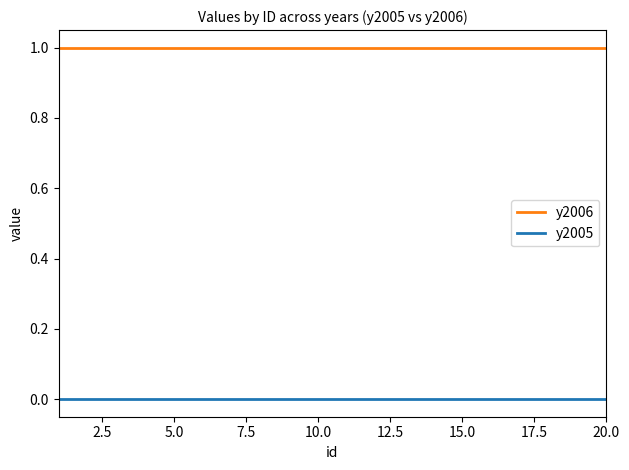

Which series has the largest total across all categories?

y2006